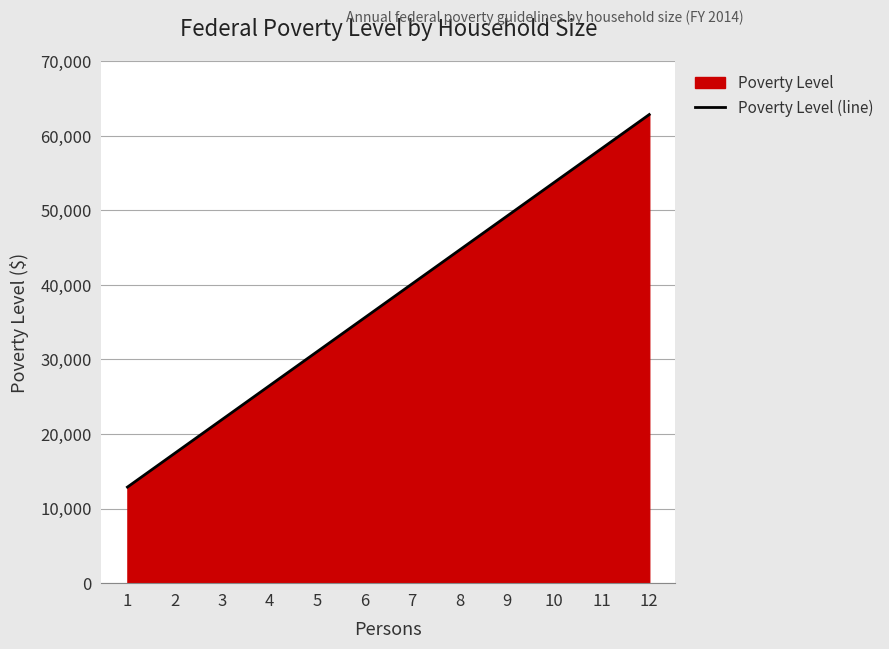

What is the maximum value shown in the chart?

62820